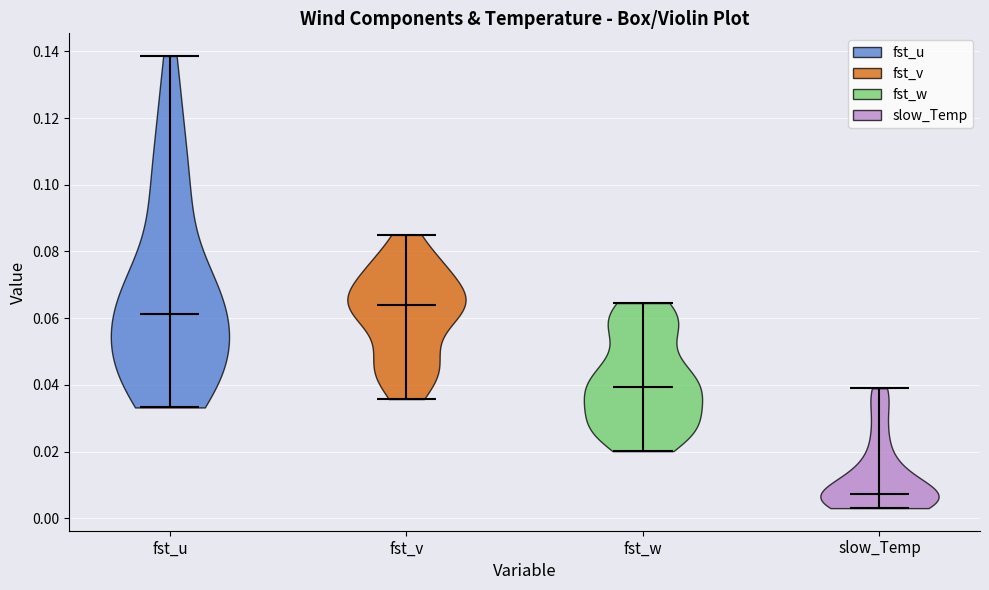

Which violin has the highest median line?

fst_v